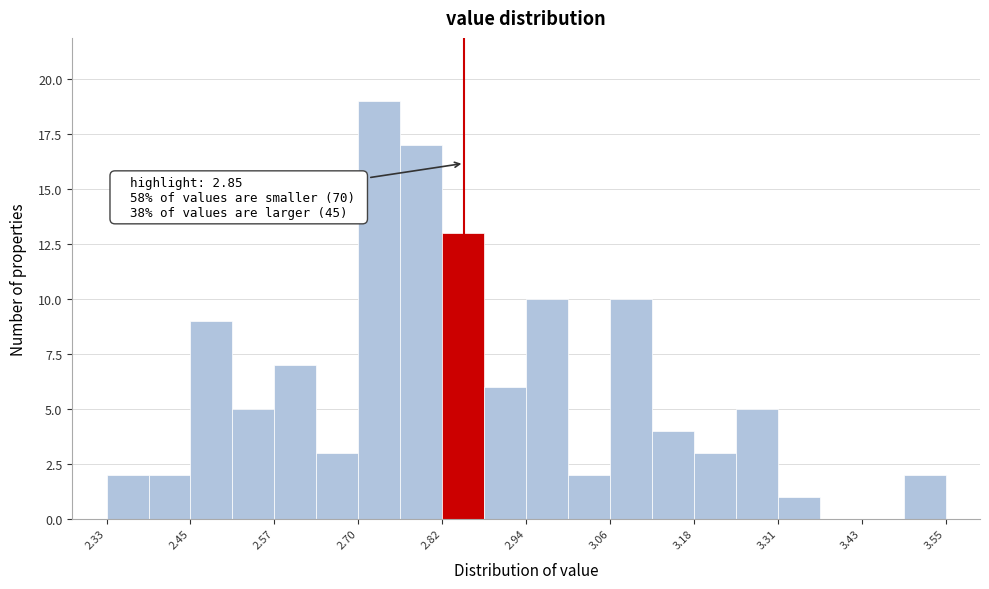

Around what value on the x-axis is the tallest bar? Give the approximate position of its centre, as read against the axis.

2.72